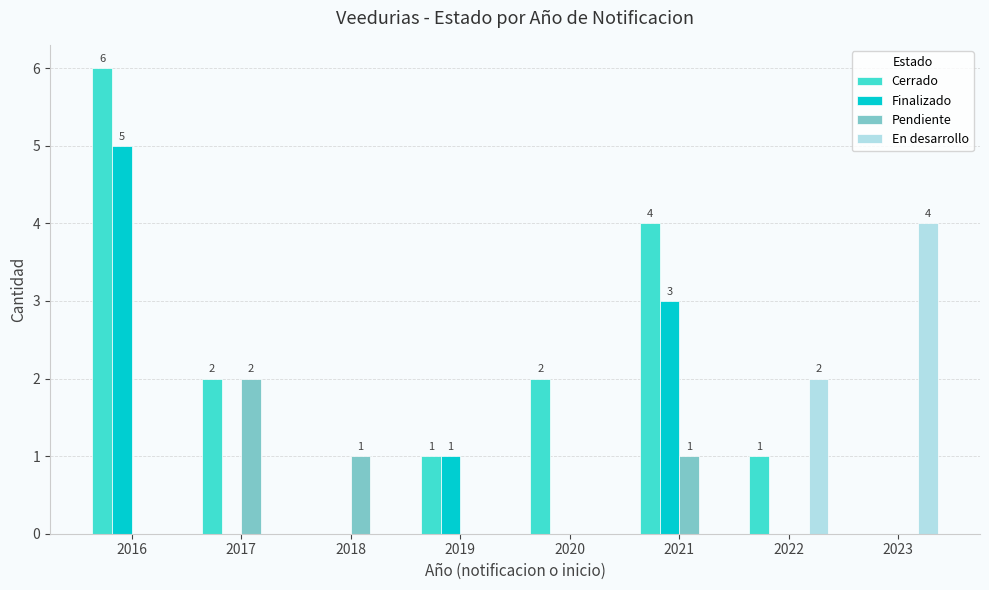

What is the sum of all Pendiente values?

4